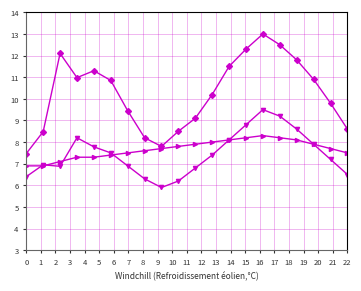

What is the minimum value shown in the chart?

5.9